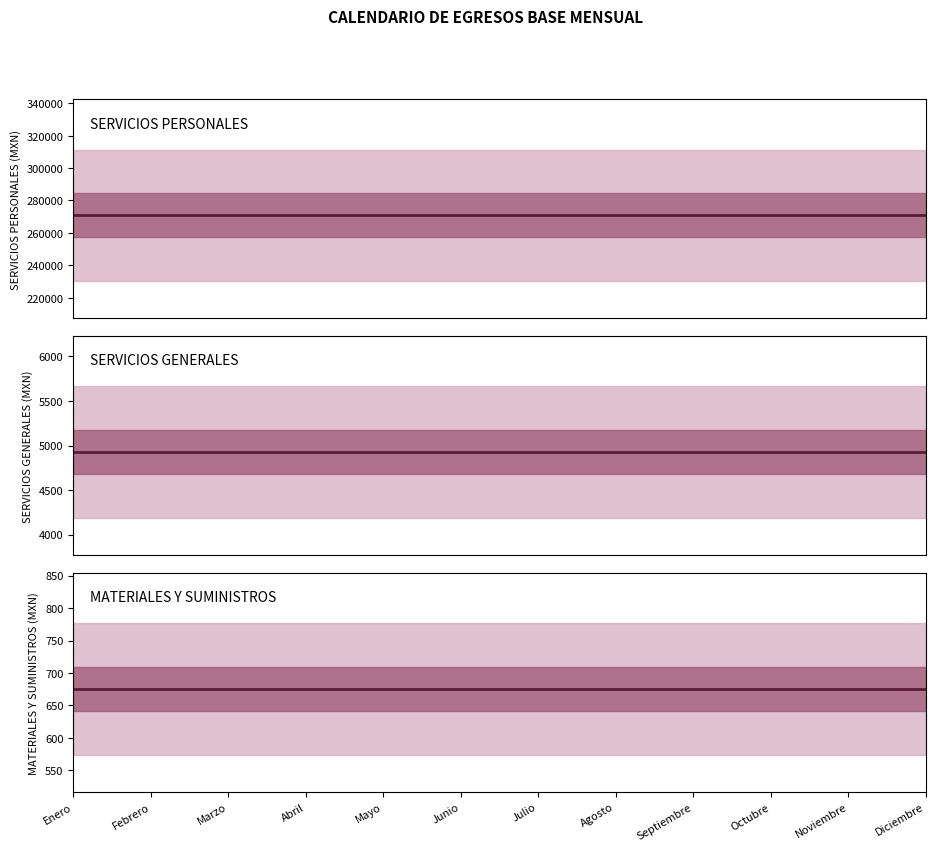

What is the label of the 11th point from the right?

Febrero